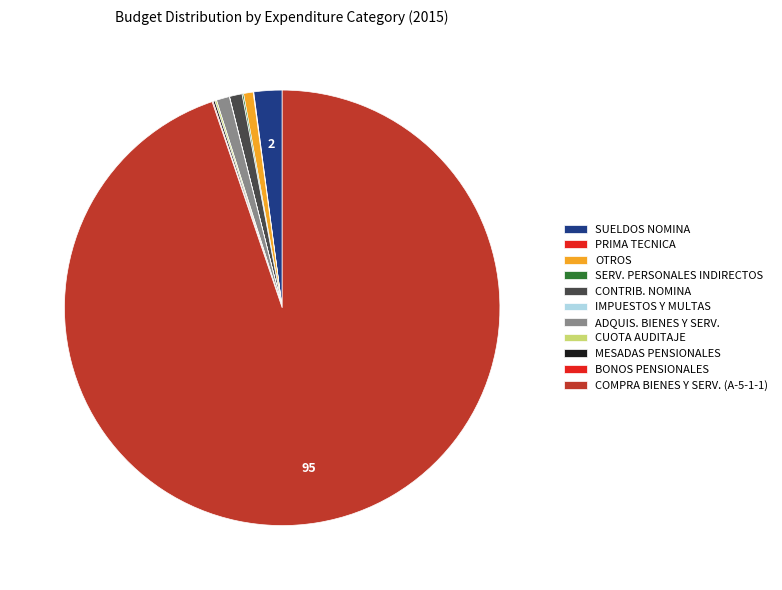

Which slice represents more than half of the pie?

COMPRA DE BIENES Y SERVICIOS (A-5-1-1)